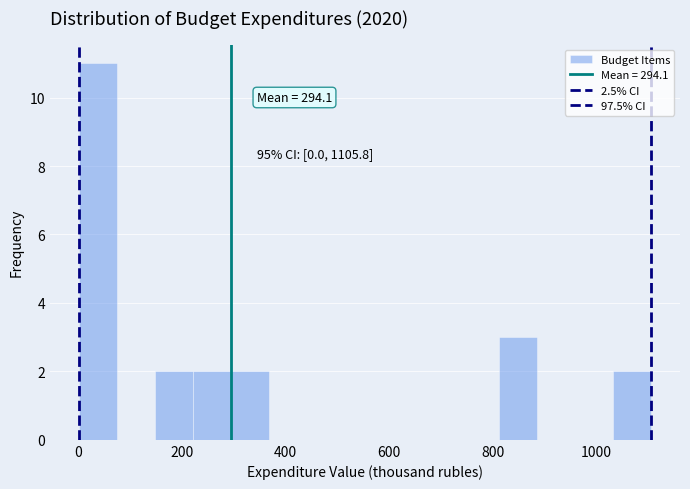

Around what value on the x-axis is the tallest bar? Give the approximate position of its centre, as read against the axis.

40